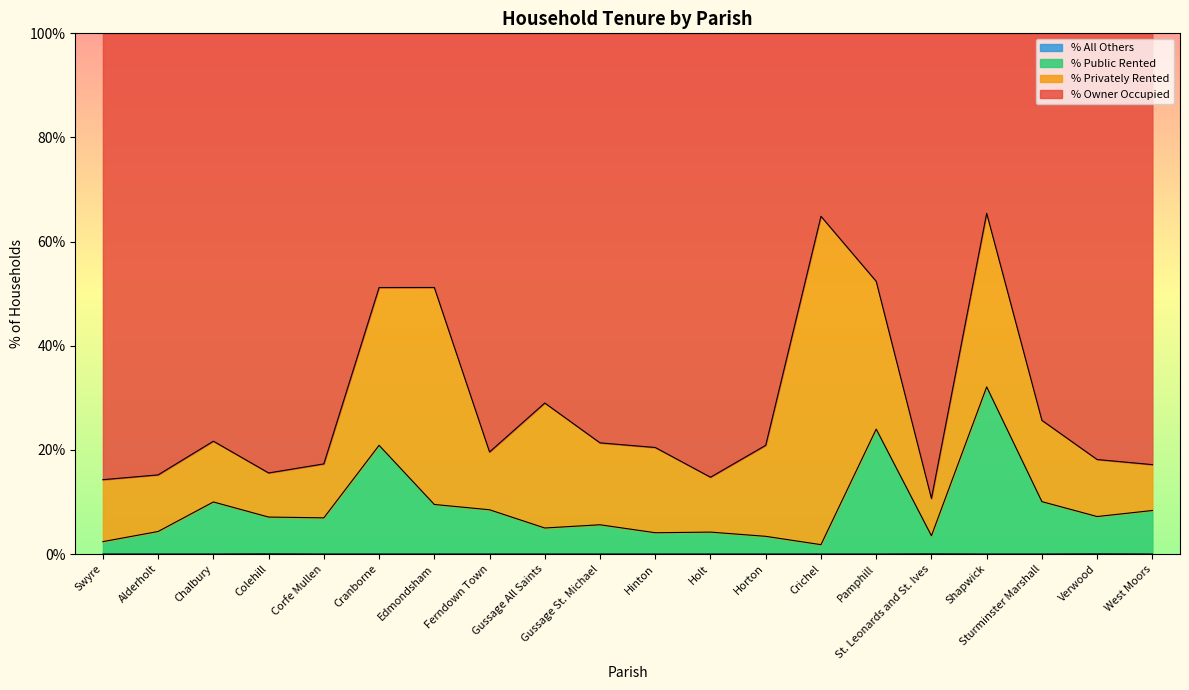

Does the chart display data point markers on the line(s)?

No